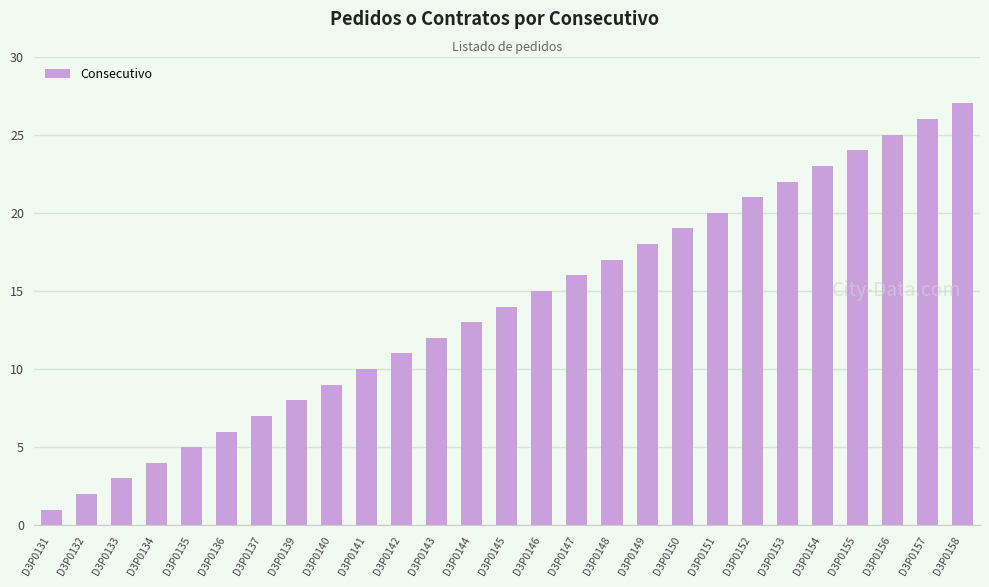

How many values are below 14?

13